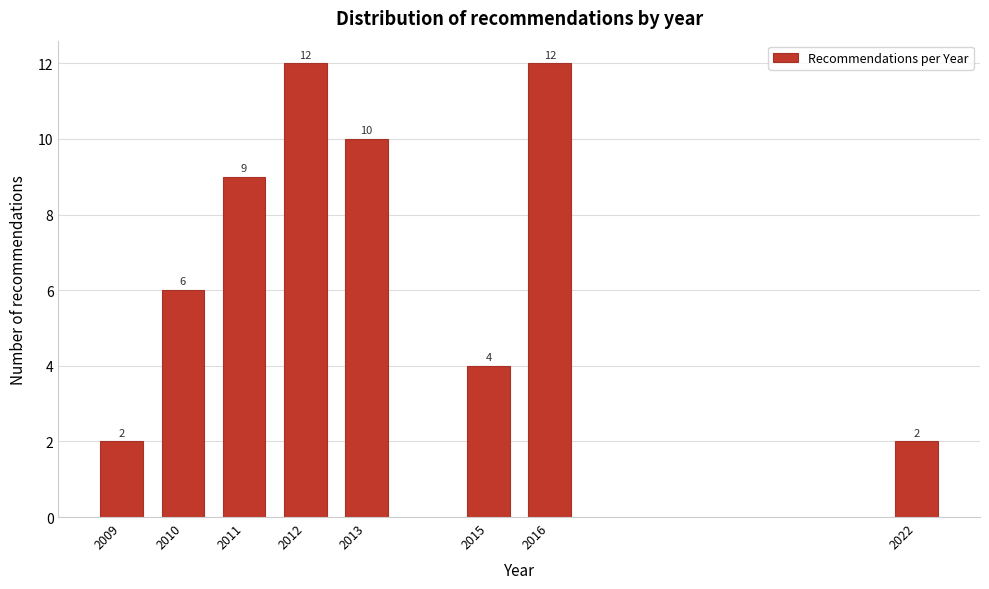

Reading left to right, transcribe all the data shown in this chart.

2	6	9	12	10	4	12	2